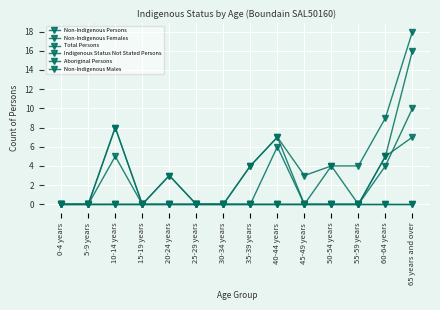

Is it true that Non-Indigenous Persons equals 0 at 55-59 years?

True